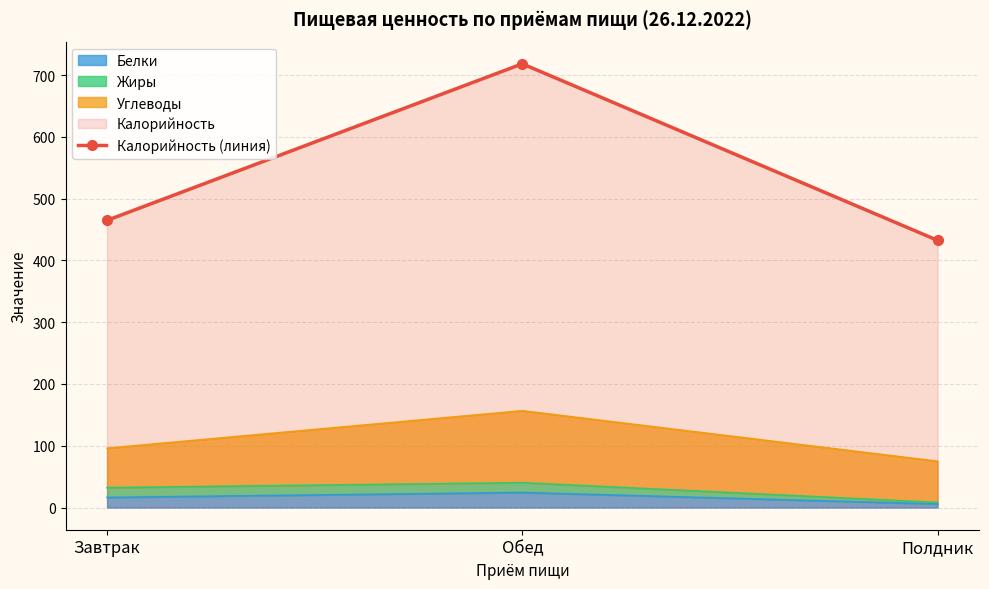

Is it true that the value at Завтрак is 821.9?

False